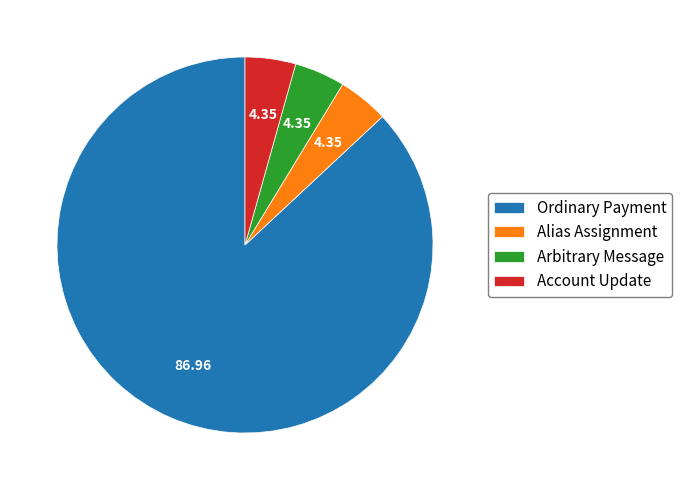

Does any single category account for the majority?

Yes